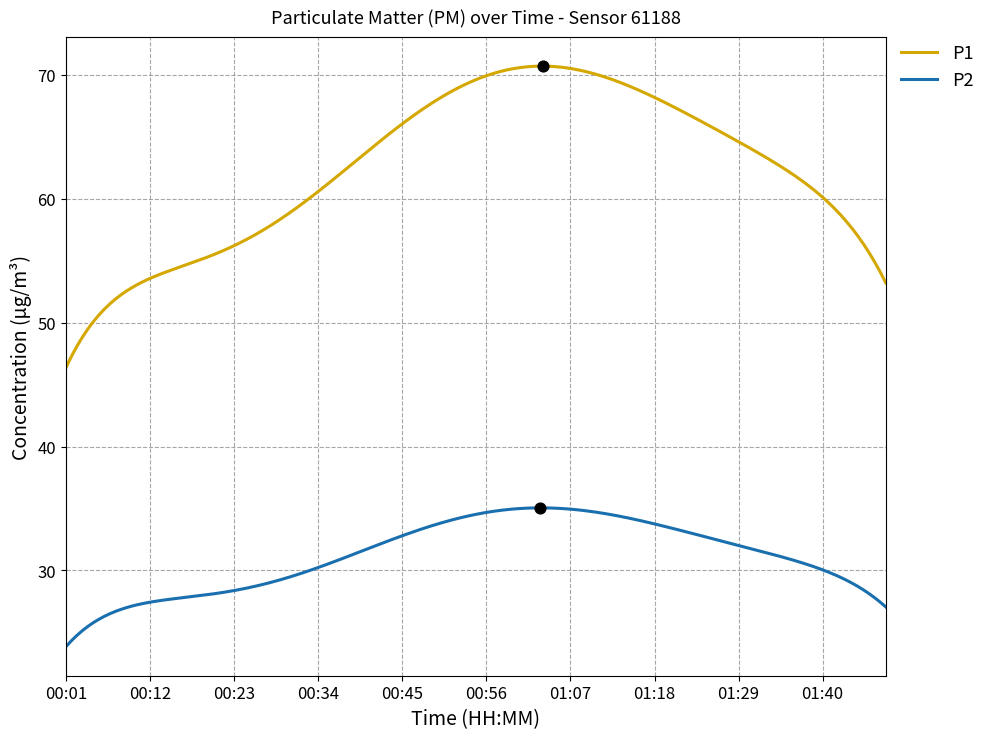

Which series has the largest total across all categories?

P1